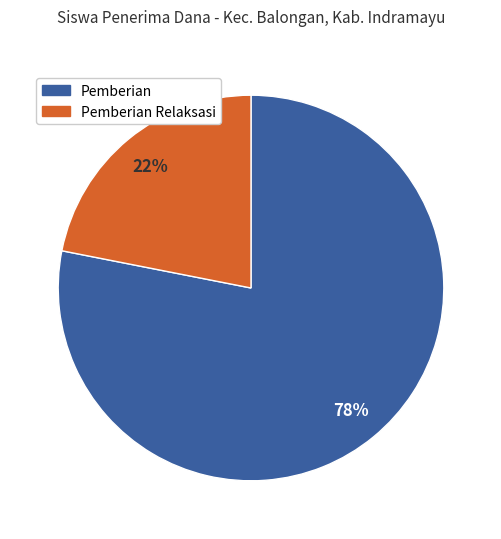

Is it true that Pemberian Relaksasi is 34% of the pie?

False